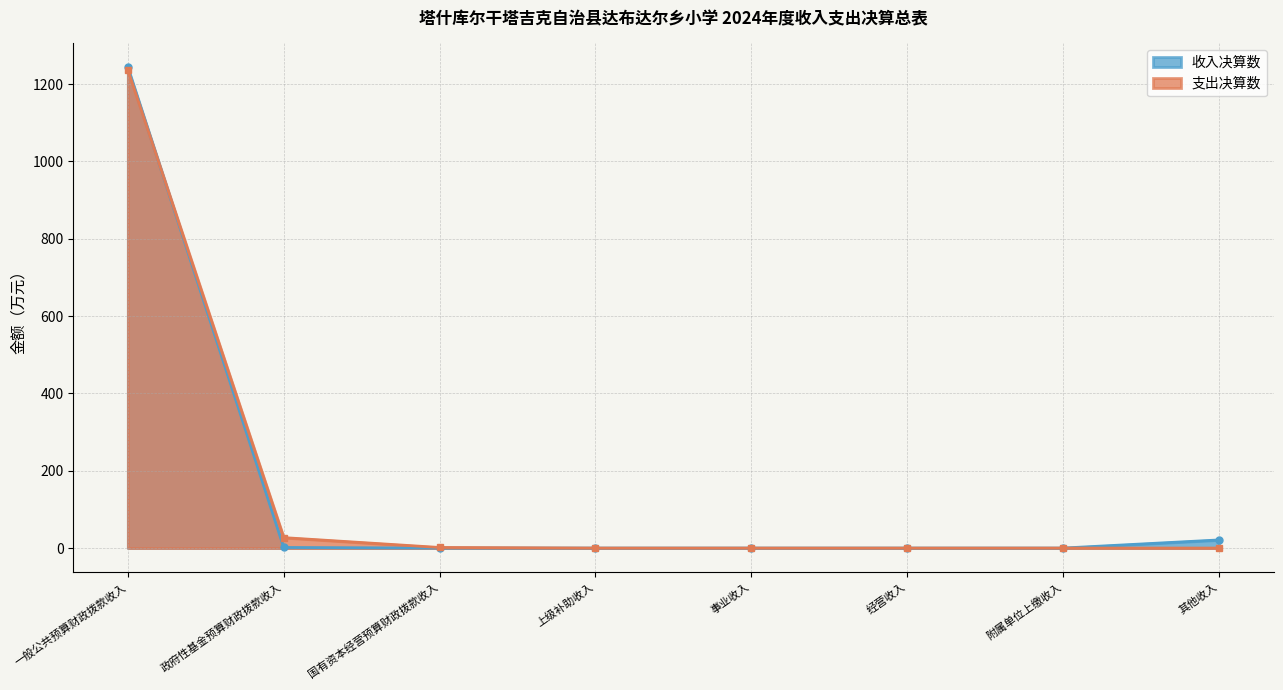

List the labels in order of value, largest first.

一般公共预算财政拨款收入, 其他收入, 政府性基金预算财政拨款收入, 国有资本经营预算财政拨款收入, 上级补助收入, 事业收入, 经营收入, 附属单位上缴收入